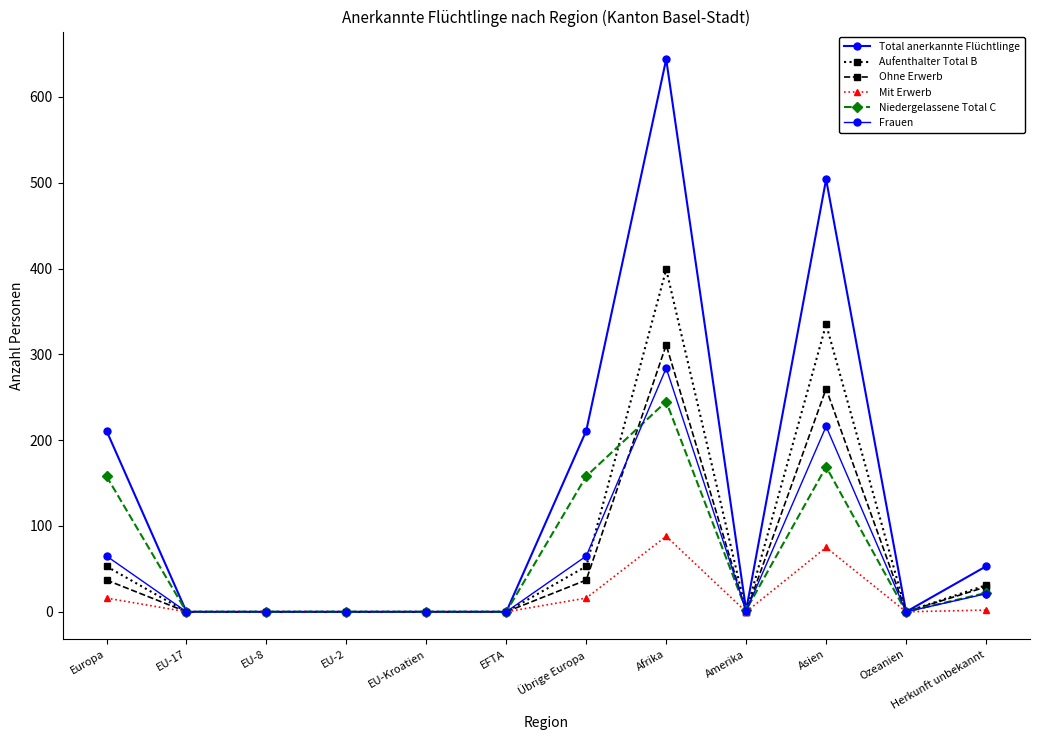

How many lines are shown in the chart?

6